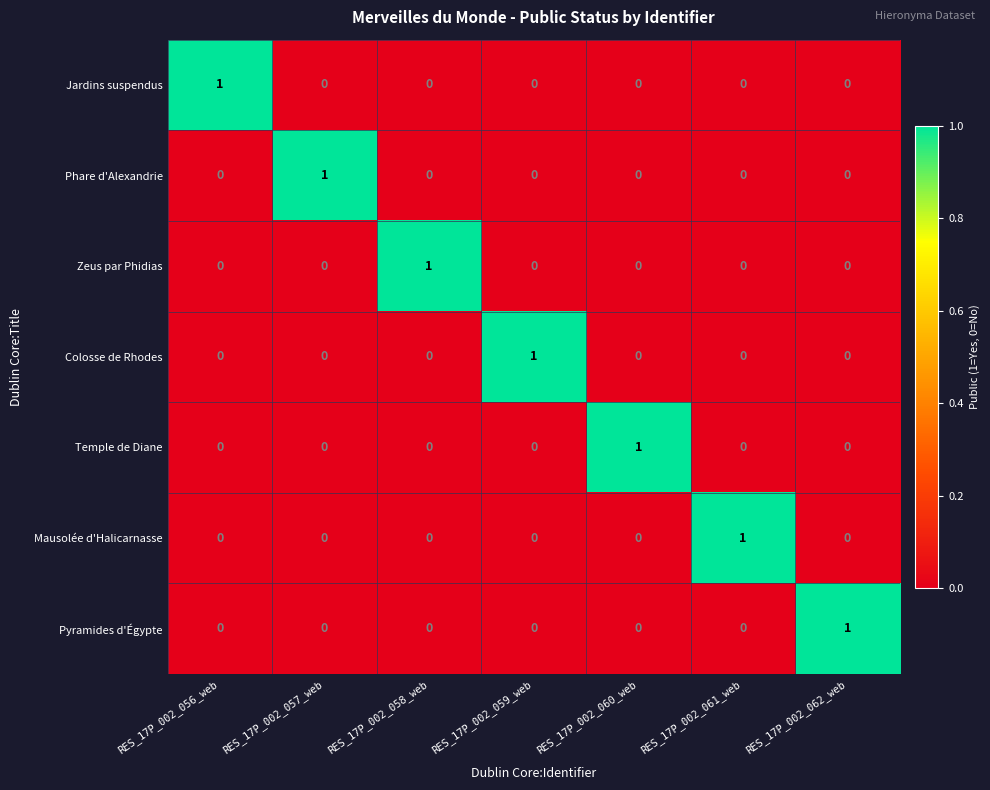

What is the spread (max minus min) of values at RES_17P_002_061_web?

1